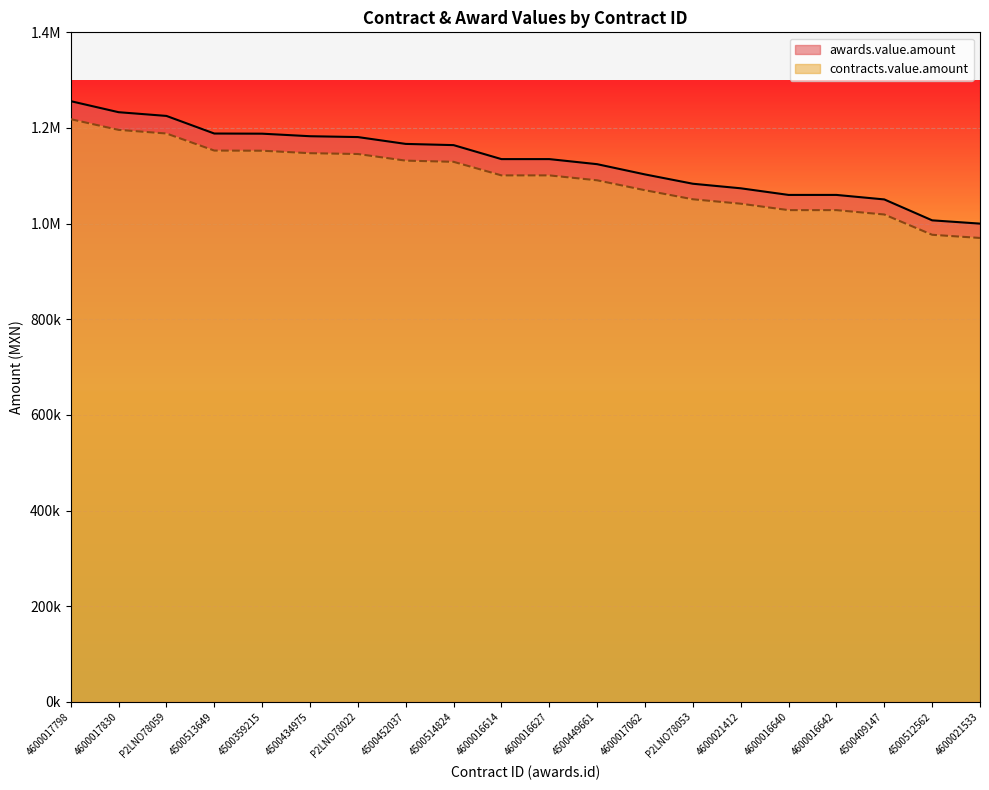

Reading left to right, extract all data points from this chart.

awards.value.amount: 1256058.6	1233000.0	1225197.6	1188391.4	1188064.2	1182749.7	1180980.1	1166685.5	1164134.6	1134900.0	1134900.0	1124290.1	1102879.0	1083386.6	1073850.0	1060000.0	1060000.0	1050581.7	1006855.3	1000000.0
contracts.value.amount: 1218376.9	1196010.0	1188441.7	1152739.6	1152422.3	1147267.2	1145550.7	1131684.9	1129210.6	1100853.0	1100853.0	1090561.4	1069792.6	1050885.0	1041634.5	1028200.0	1028200.0	1019064.2	976649.6	970000.0